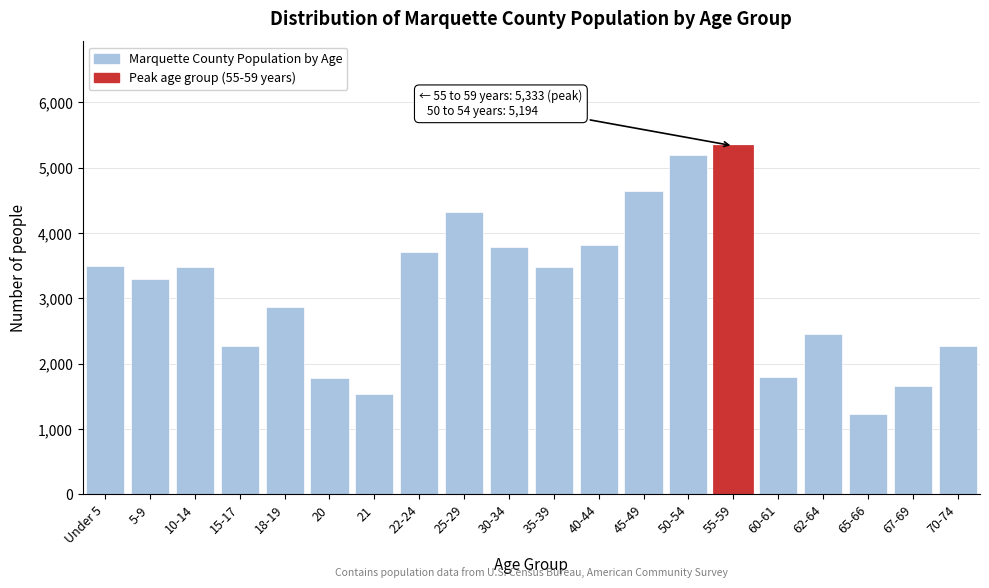

Approximately how many times larger is the value at 70-74 compared to 30-34?

0.6